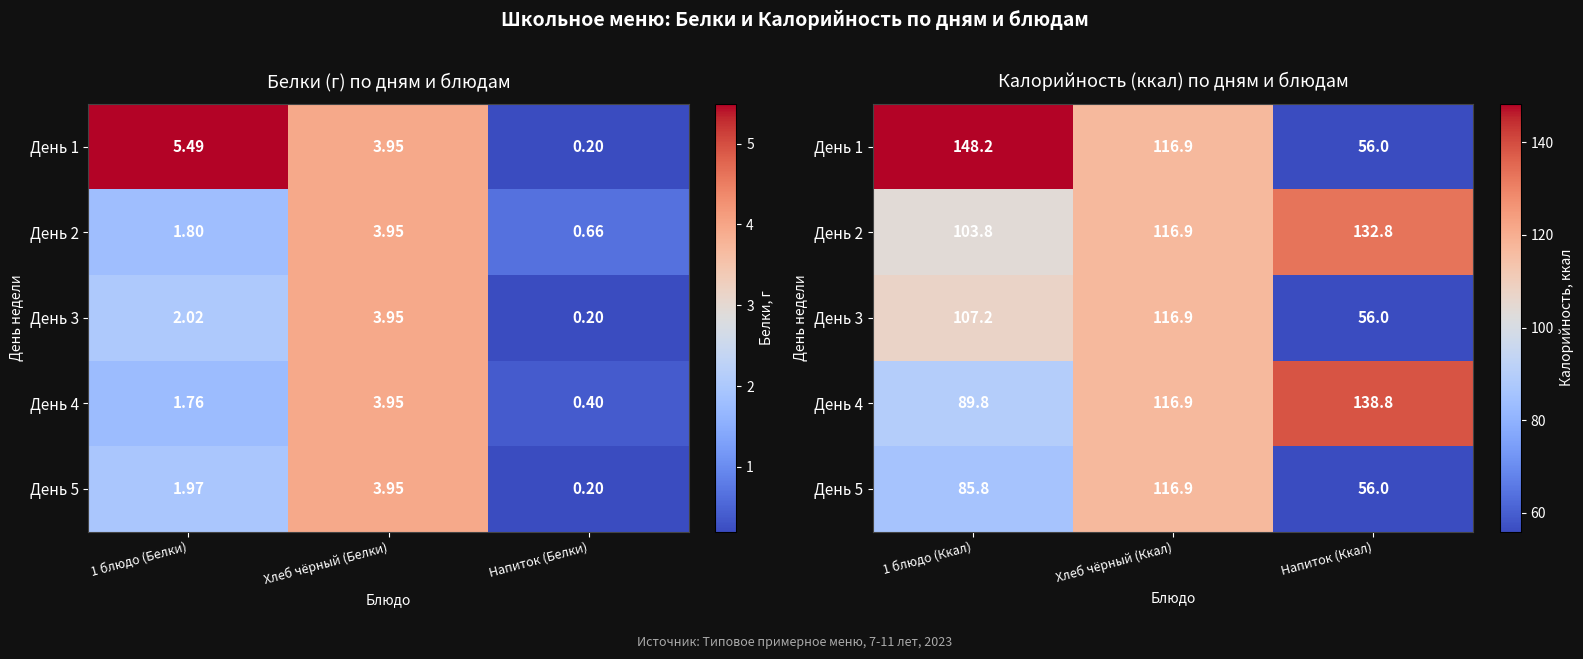

At how many categories does at least one series exceed 69?

3